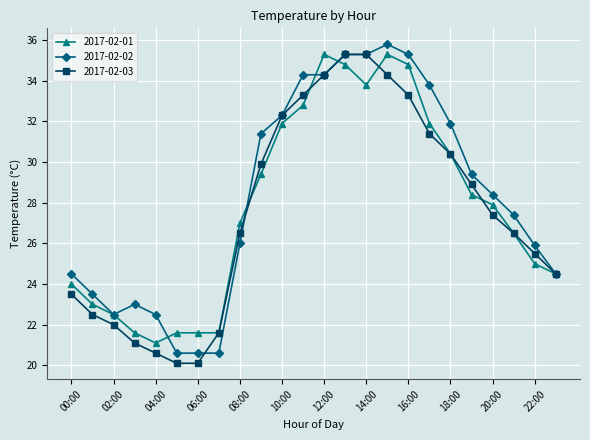

How many data points does each series have?

24